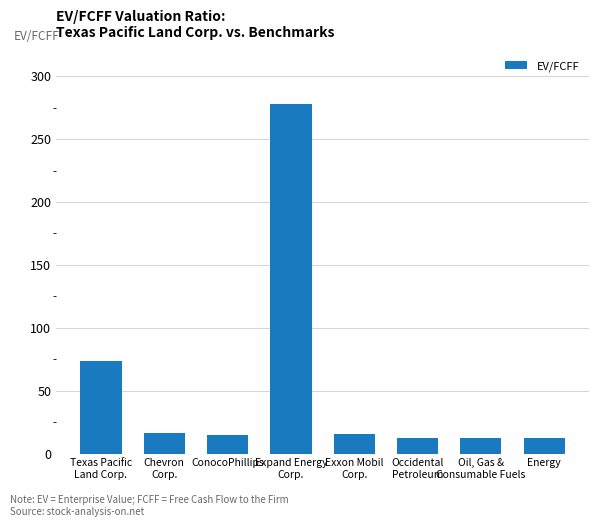

Rank the categories by value from highest to lowest.

Expand Energy
Corp., Texas Pacific
Land Corp., Chevron
Corp., Exxon Mobil
Corp., ConocoPhillips, Oil, Gas &
Consumable Fuels, Energy, Occidental
Petroleum